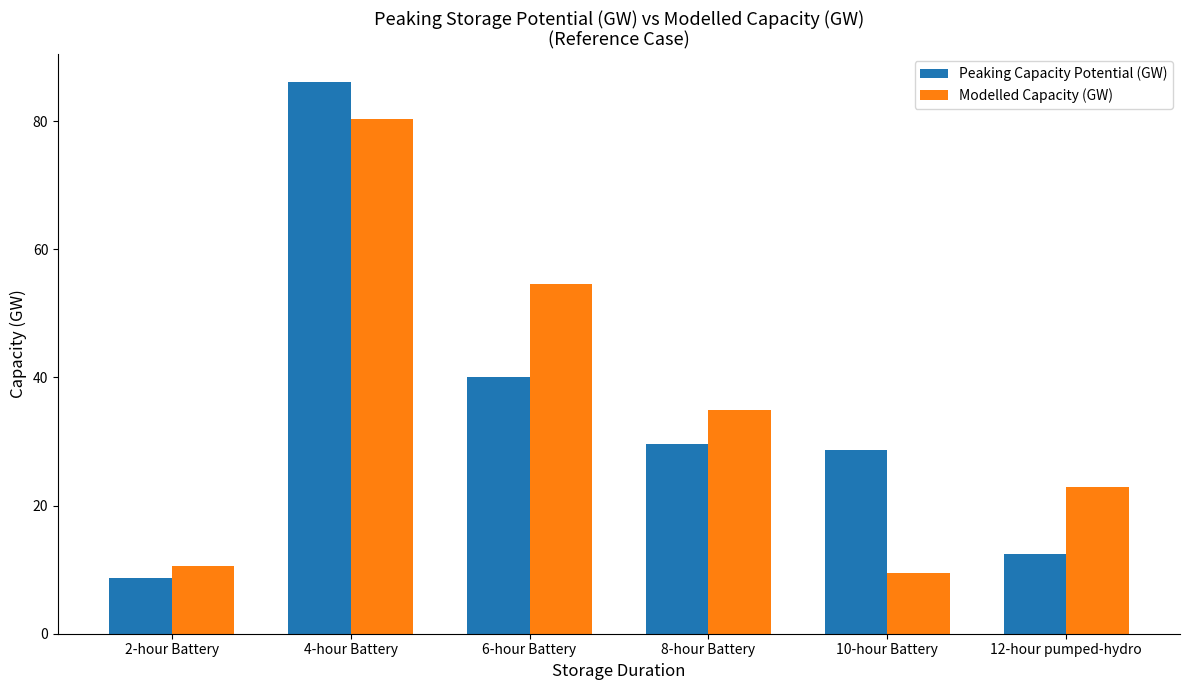

Are the bars horizontal?

No